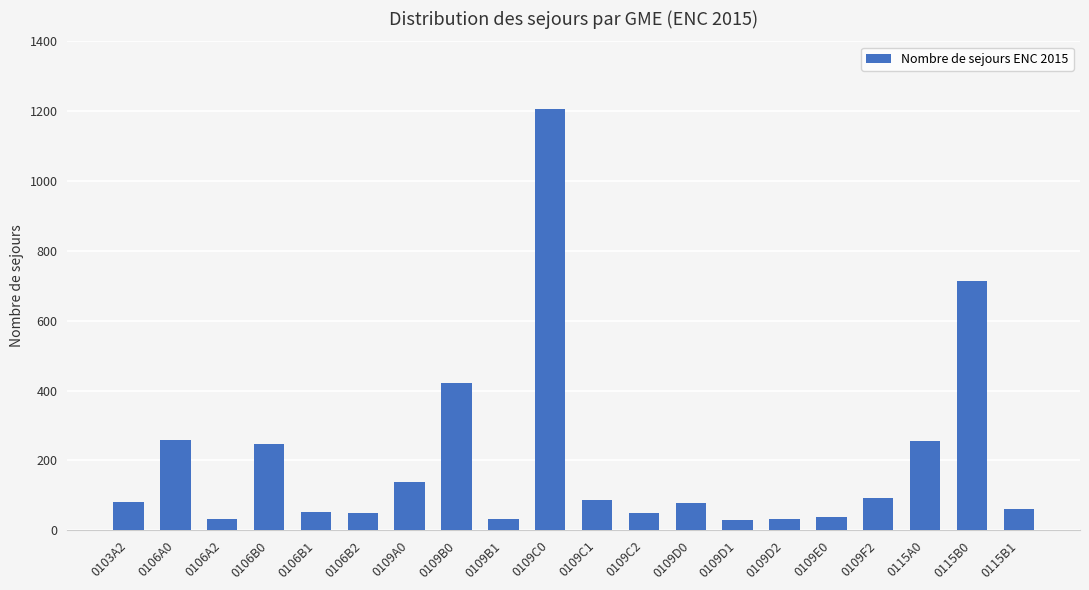

What is the change in value from 0106B0 to 0115A0?

+8